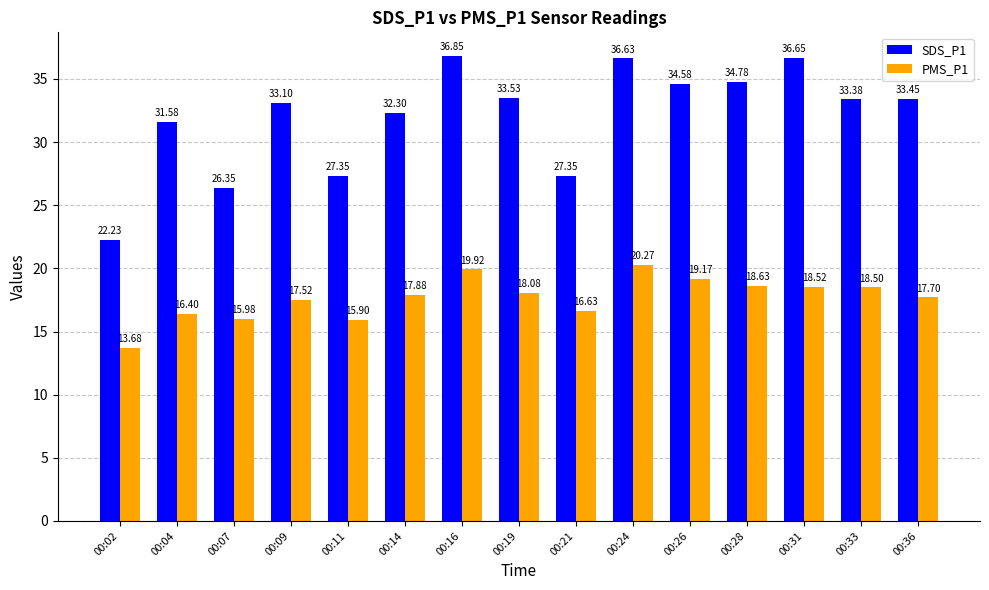

Is it true that SDS_P1 equals 8.8 at 00:24?

False